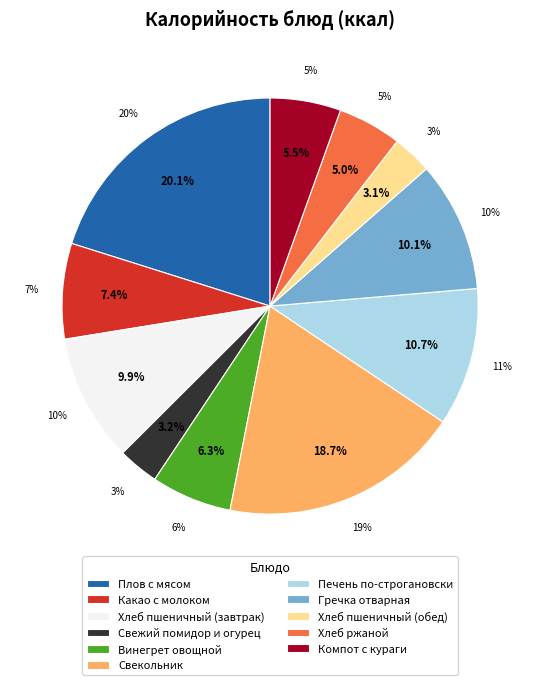

What is the change in value from Свекольник to Гречка отварная?

-178